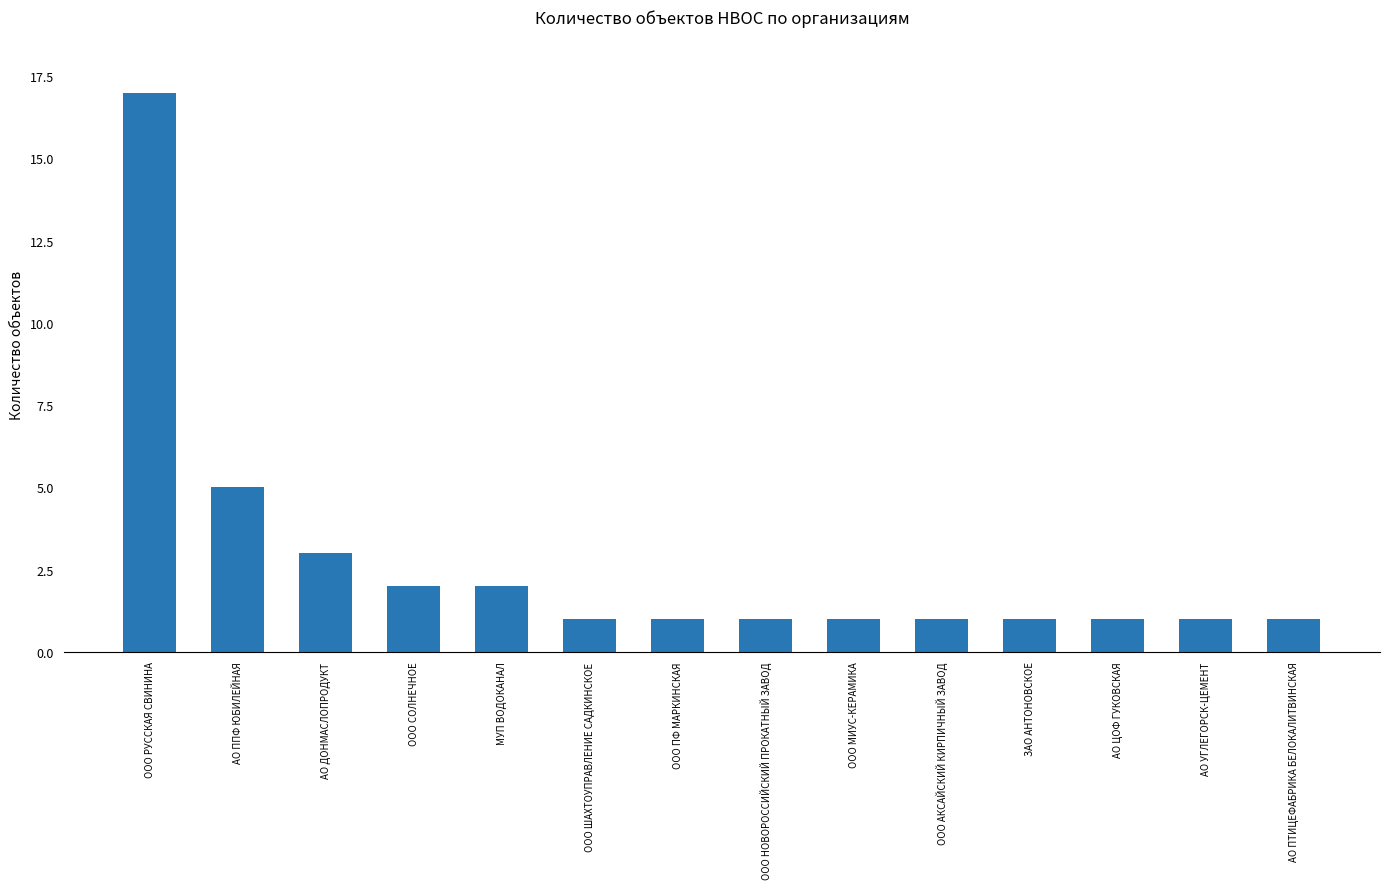

What is the smallest value displayed?

1